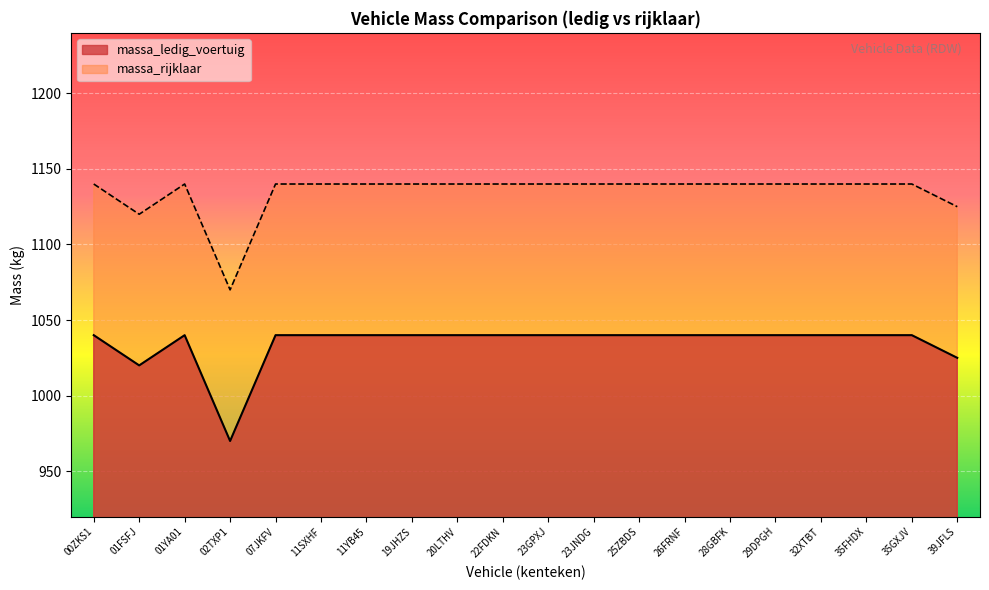

What is the sum of the massa_ledig_voertuig values at 26FRNF and 19JHZS?

2080